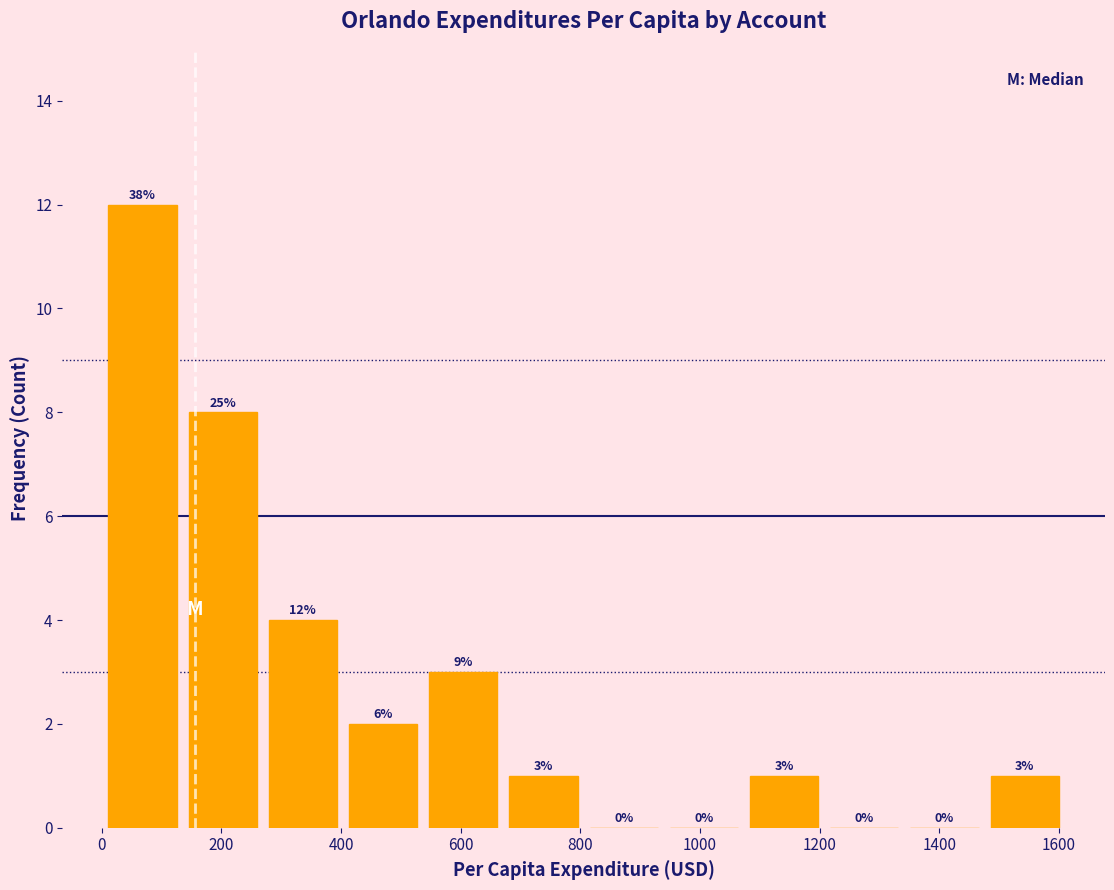

Which range on the x-axis has the tallest bar?

0 to 140